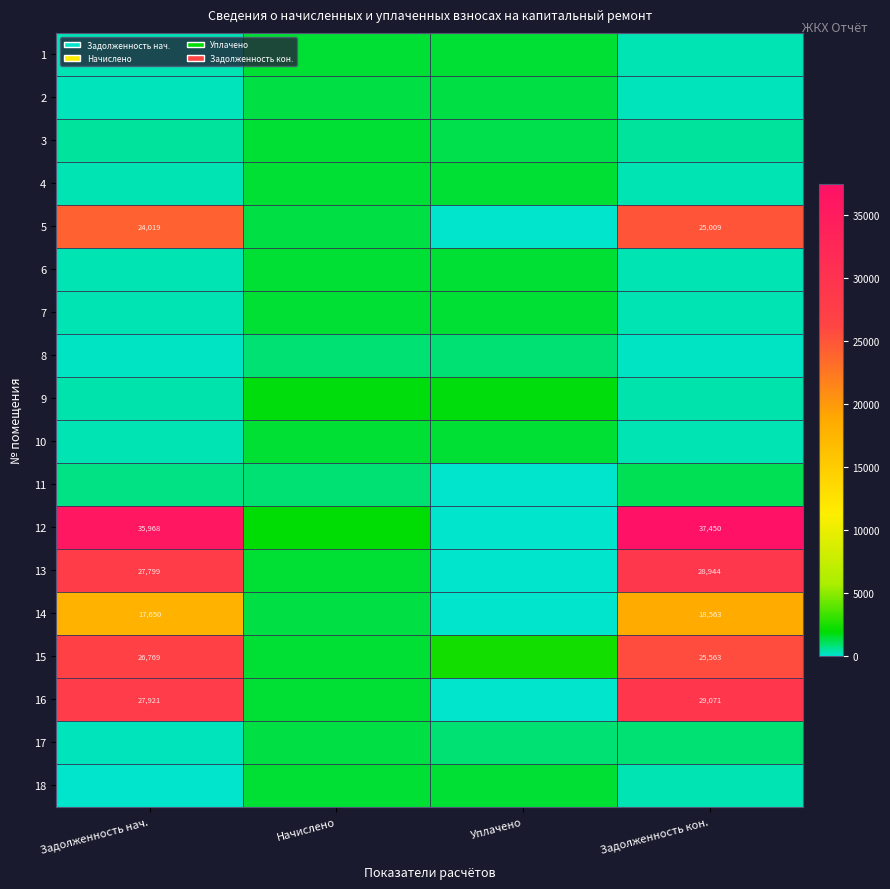

True or false: 7 has a value of 398.8 at Задолженность нач..

False